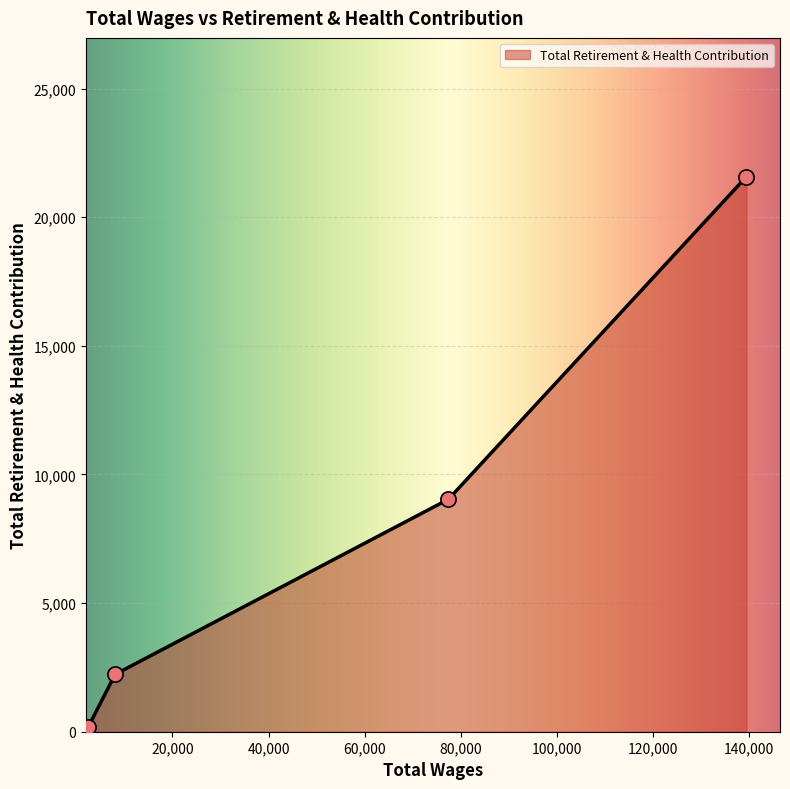

What is the maximum value shown in the chart?

21577